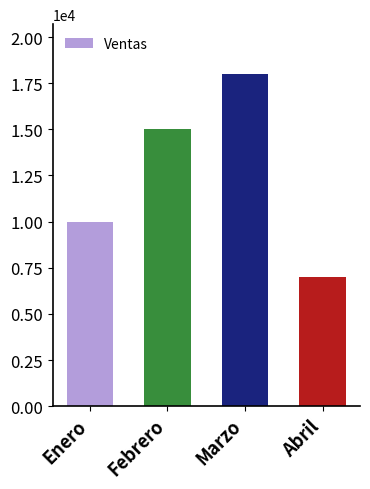

Reading right to left, what are all the values shown in this chart?

7000	18000	15000	10000